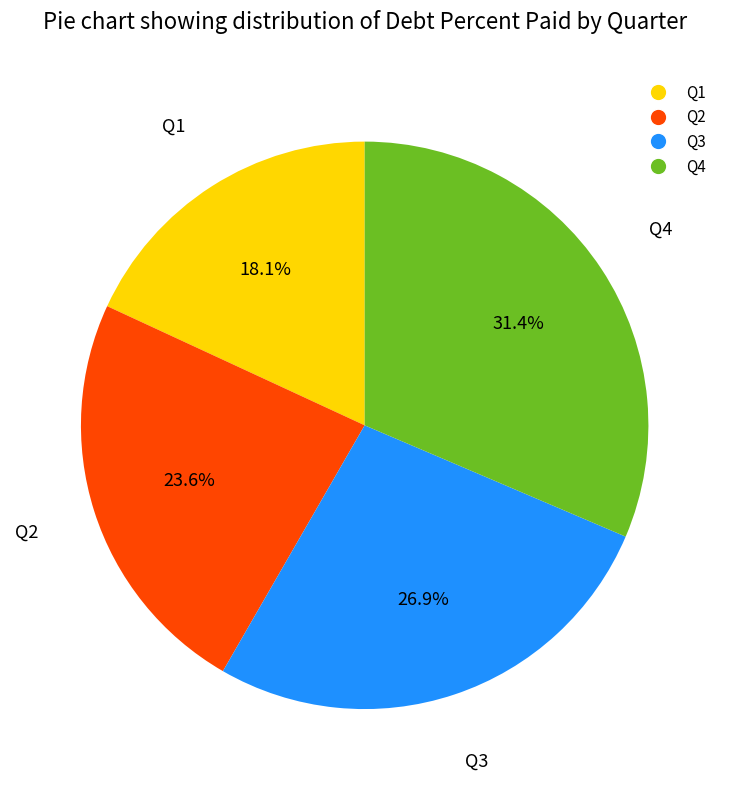

Do Q1 and Q2 together represent more than half of the pie?

No